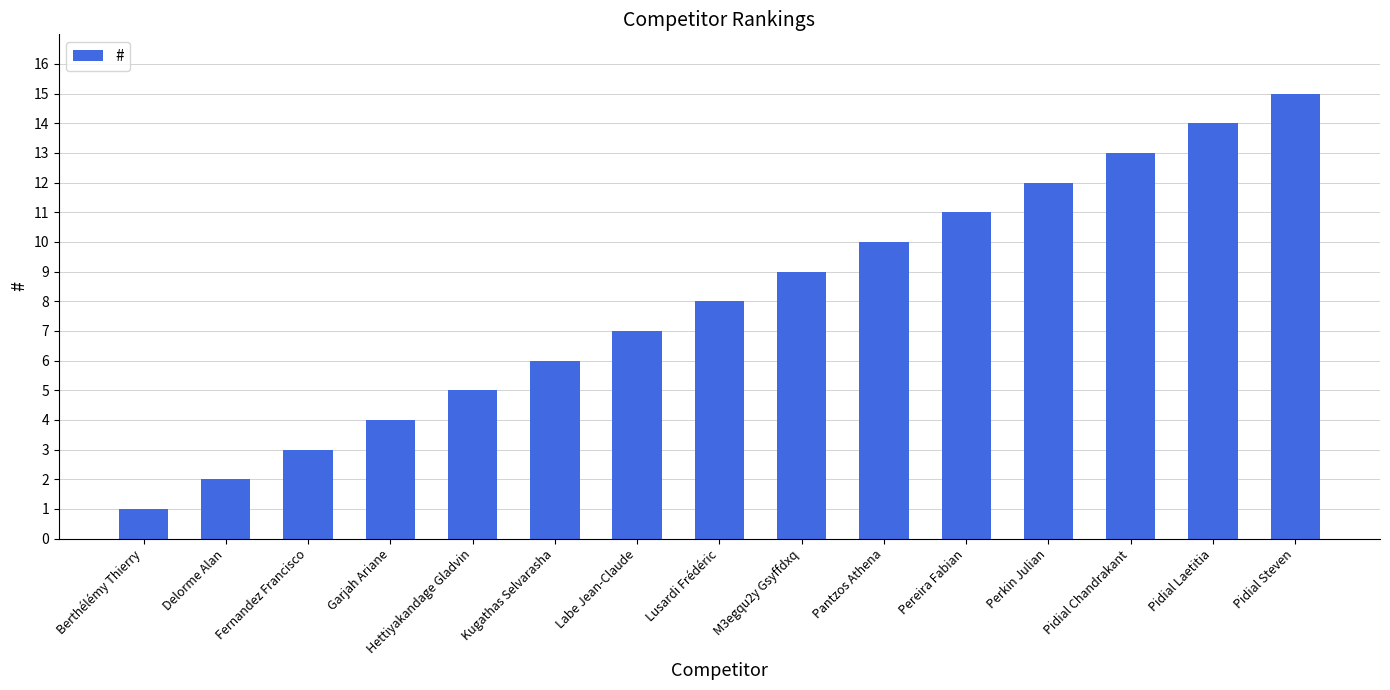

The chart shows a value of 12 at Perkin Julian. True or false?

True